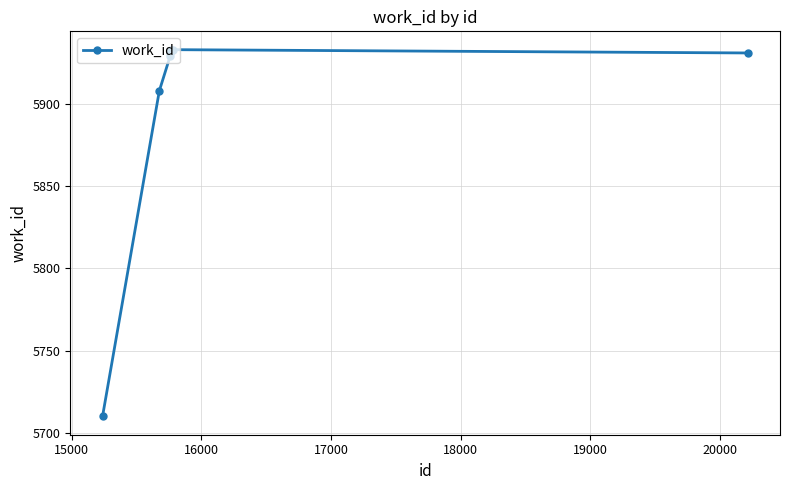

What is the difference between the maximum and minimum values?

223